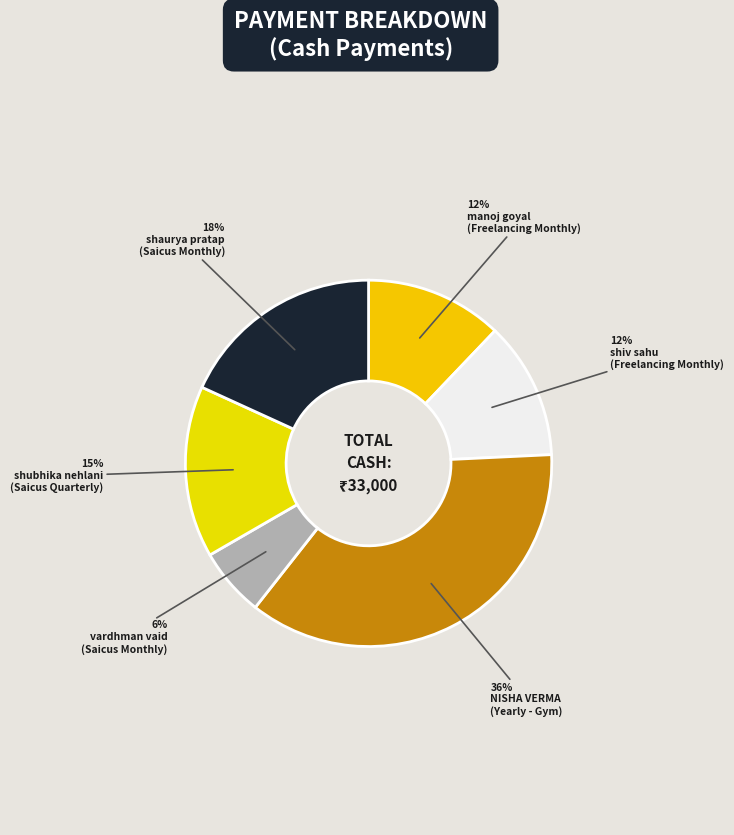

To the nearest percent, what is the difference between the largest and smallest slice percentages?

30%